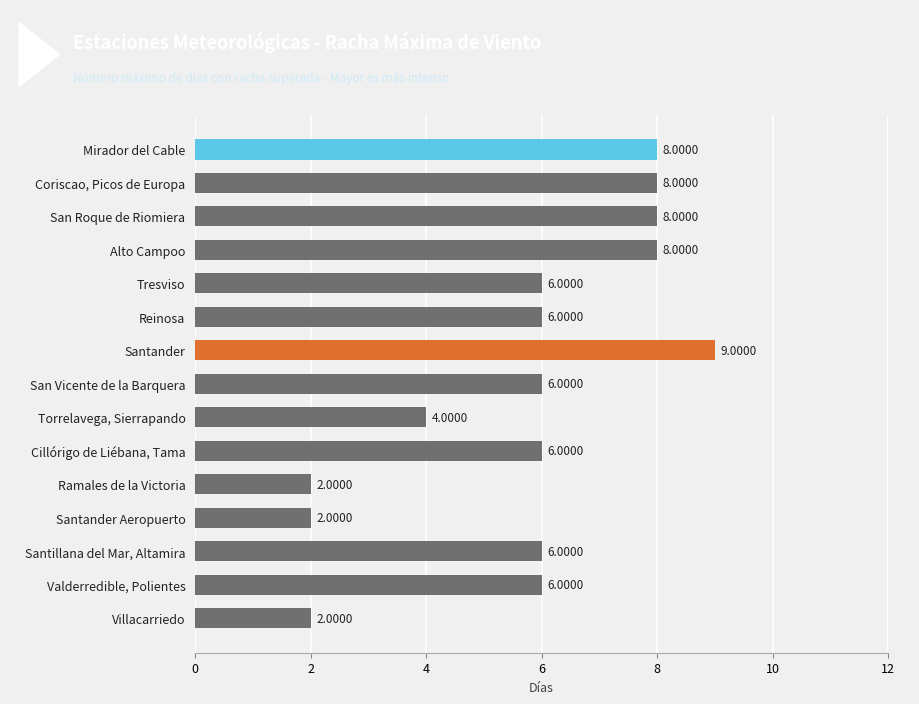

Approximately how many times larger is the value at Reinosa compared to Villacarriedo?

3.0